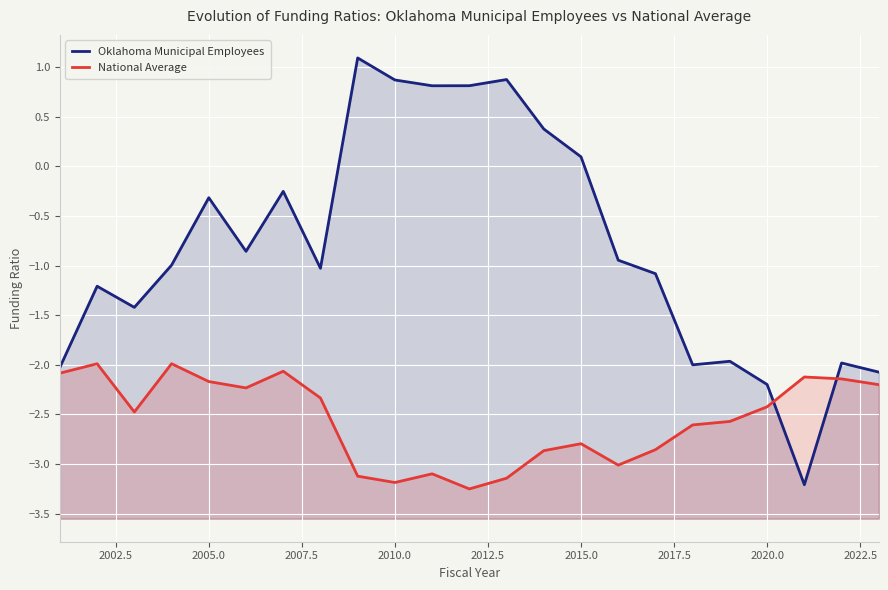

How many intersections are there between National Average and Oklahoma Municipal Employees?

2